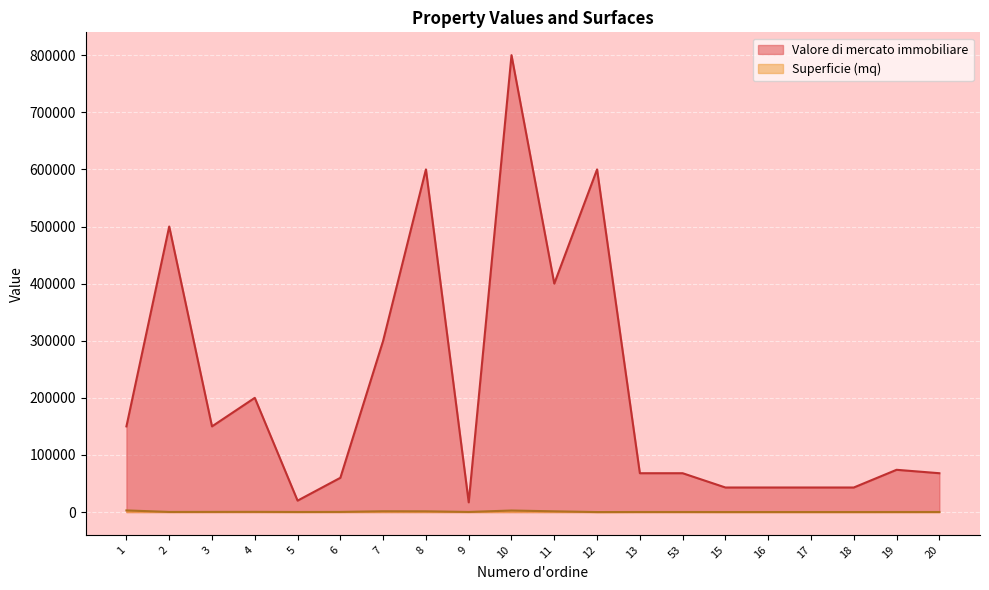

List the series in order of their overall mean, lowest first.

Superficie (mq), Valore di mercato immobiliare